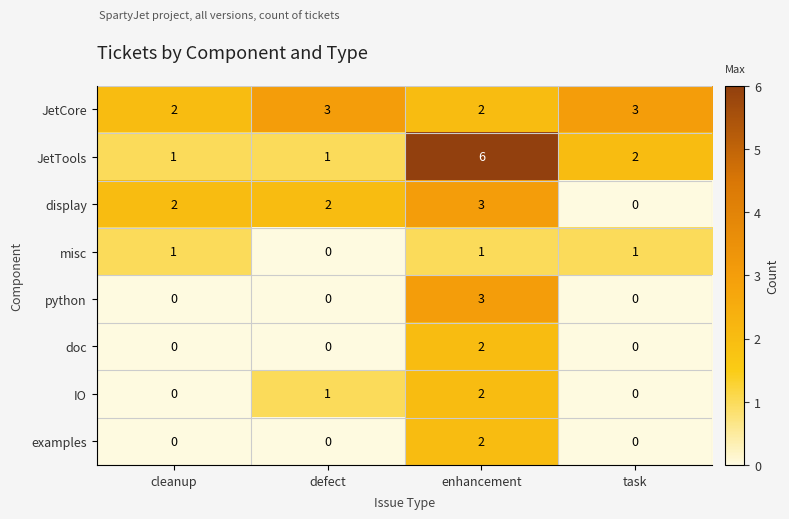

What is the sum of all IO values?

3